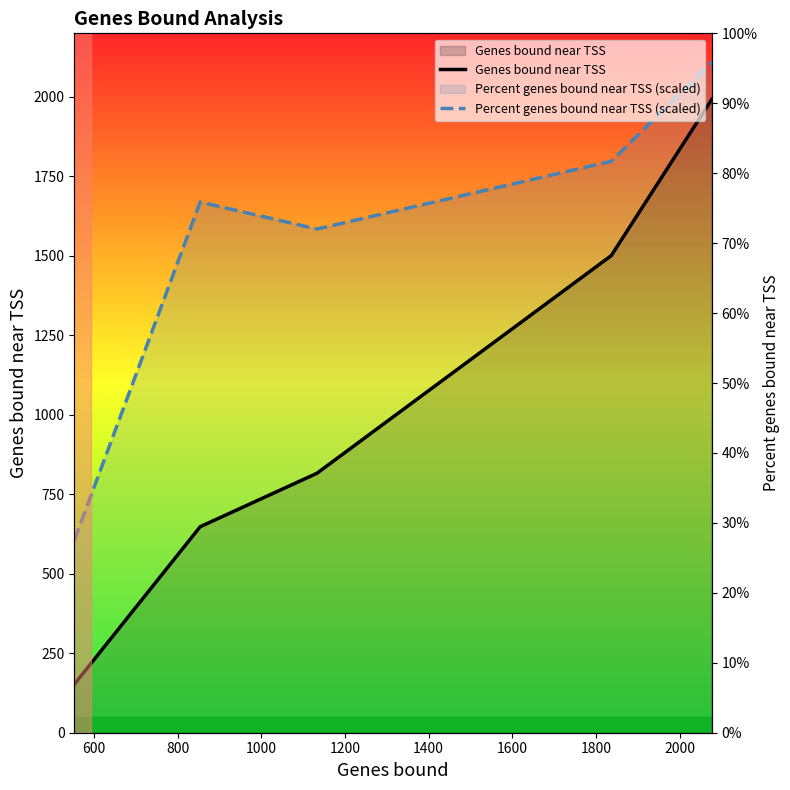

What is the smallest value displayed?

152.0